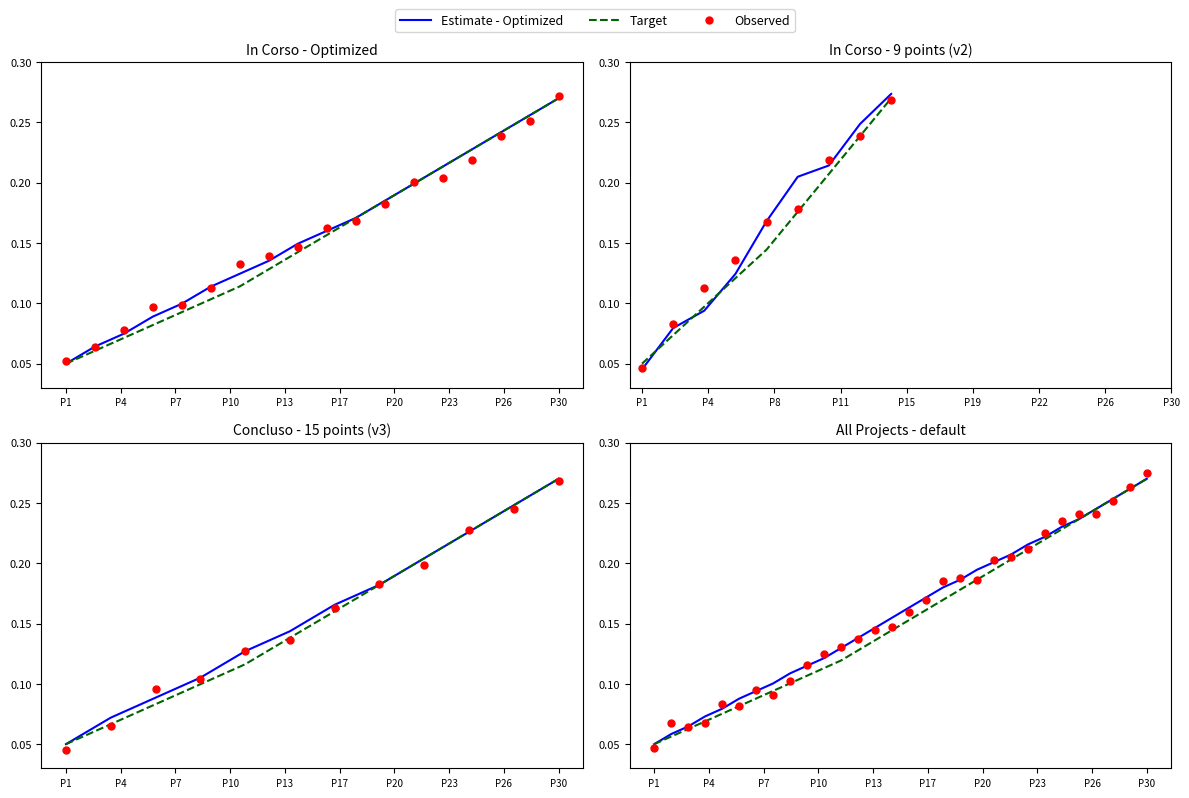

What are all the series names shown in the legend?

Estimate - Optimized, Target, Observed